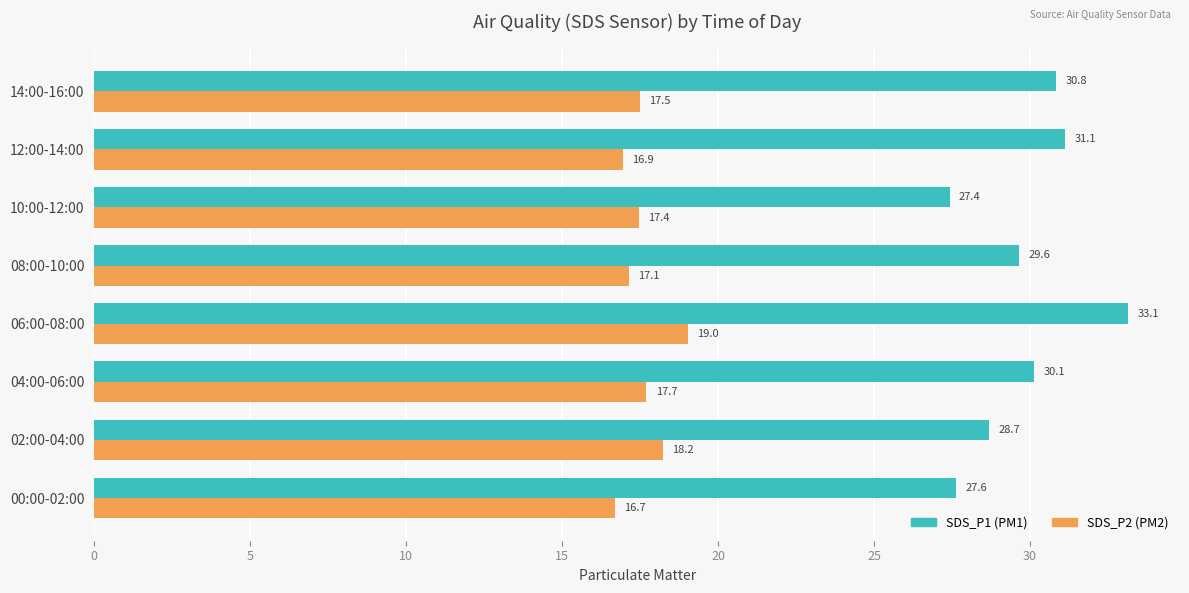

At which category is the sum across all series the highest?

06:00-08:00